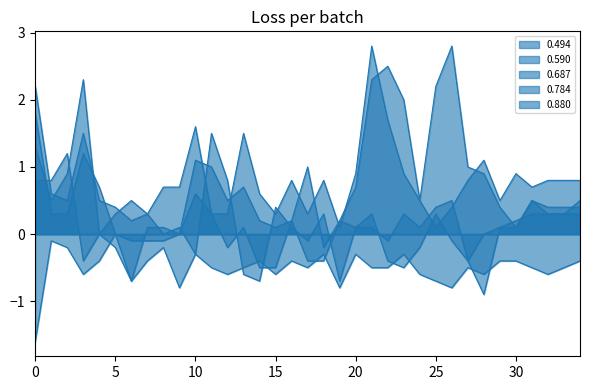

Which series ends up on top after the final intersection of 0.880 and 0.687?

0.880